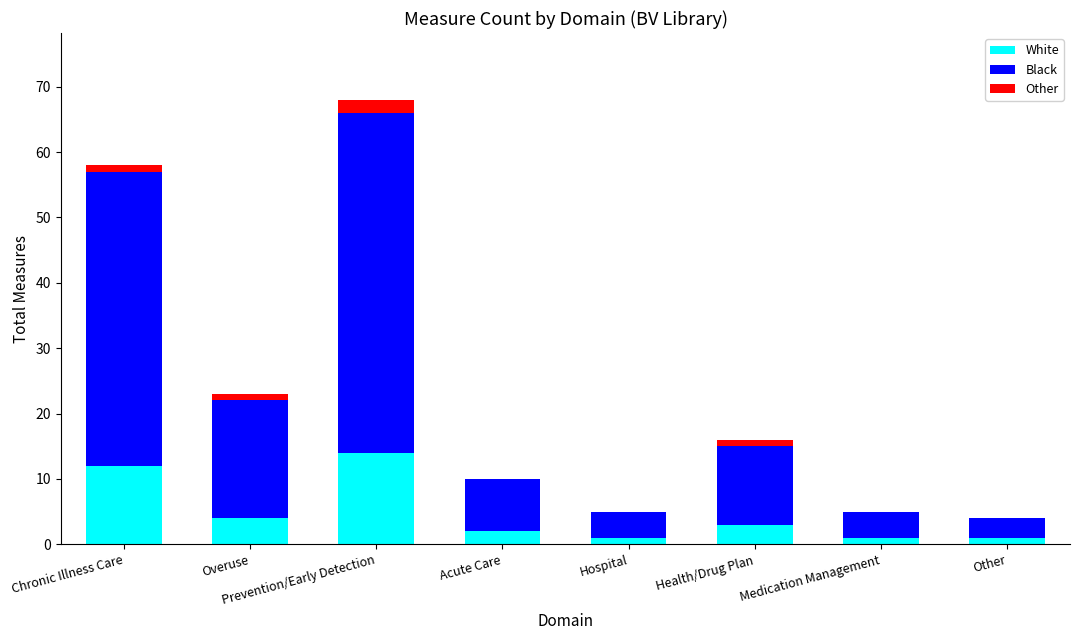

How many series are shown in this chart?

3